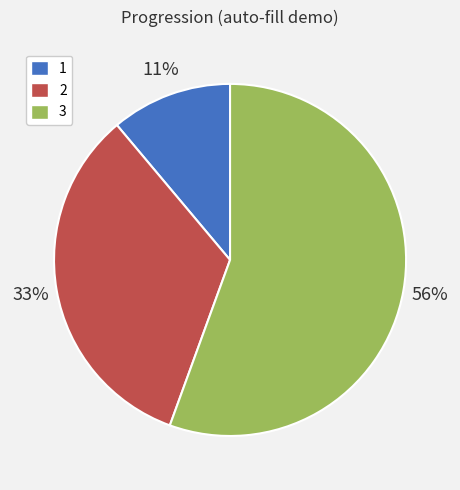

To the nearest percent, what is the average slice percentage?

33%